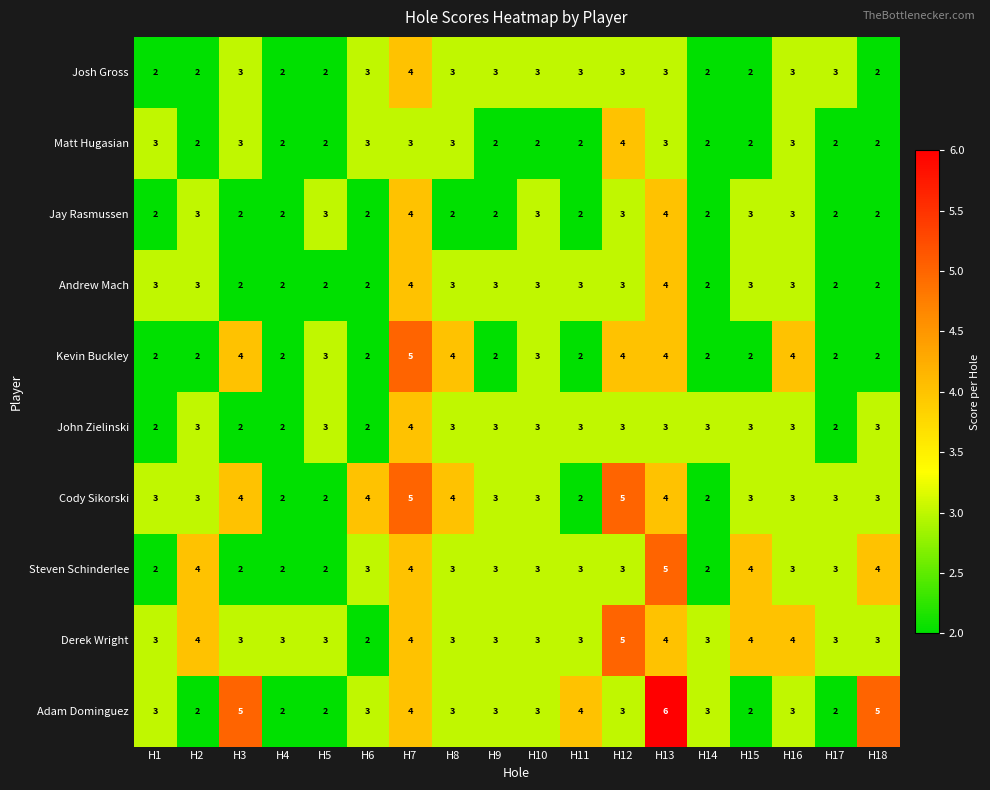

What is the sum of the Steven Schinderlee values at H17 and H12?

6